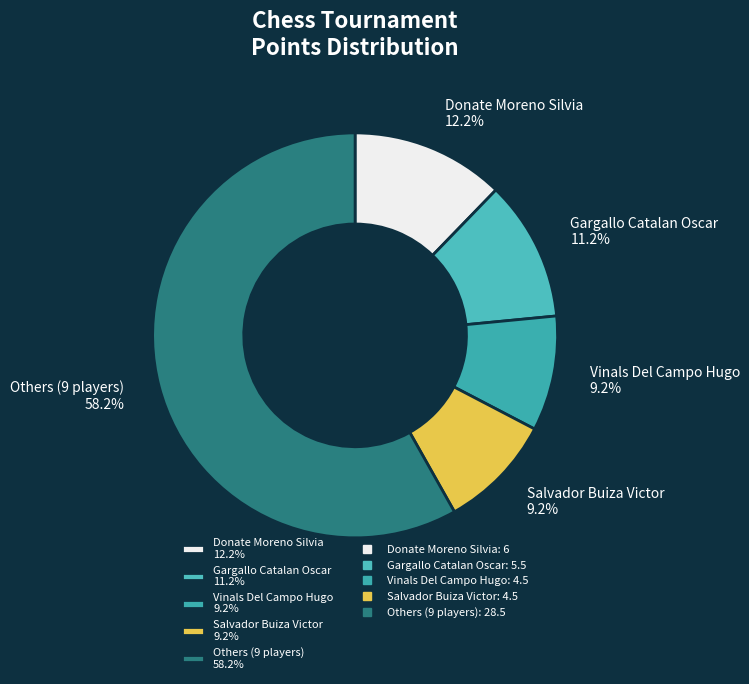

Which slice is the largest?

Others (9 players) 58.2%